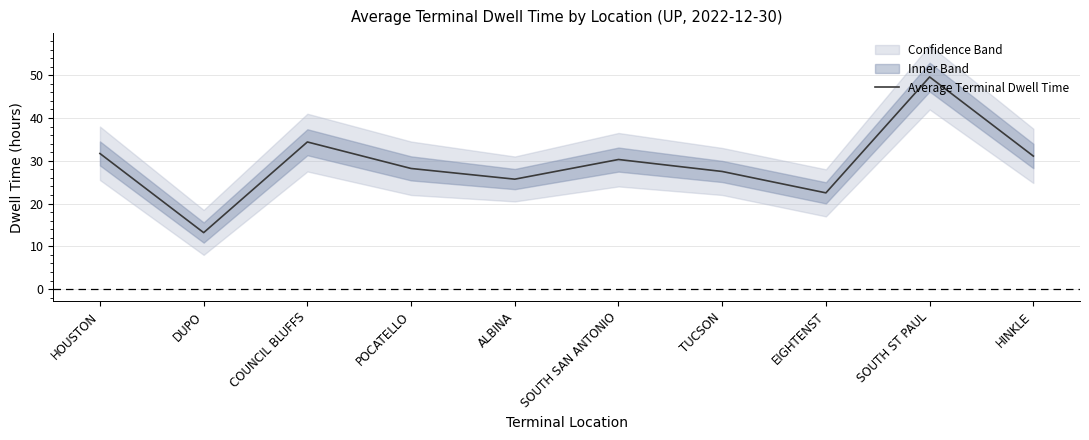

Which category has the lowest value across all series?

DUPO